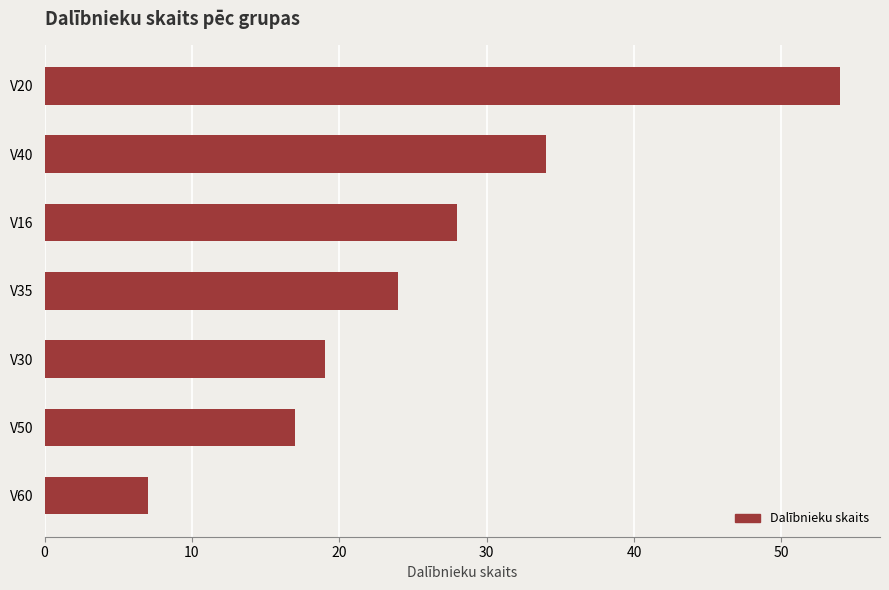

What position from the bottom is V20?

7